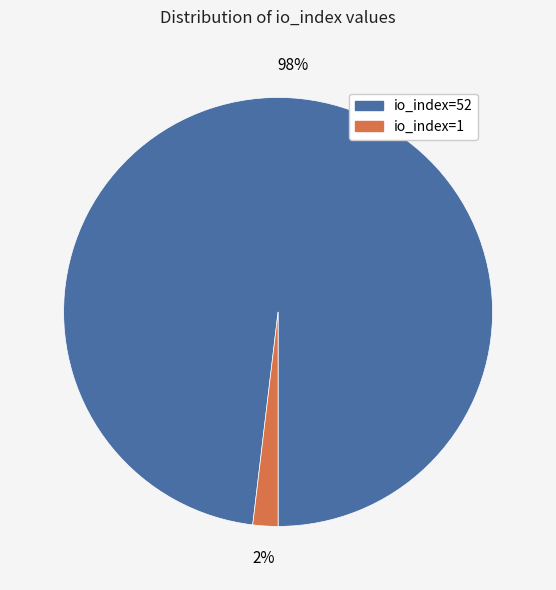

Combined, do io_index=1 and io_index=52 account for over 50%?

Yes